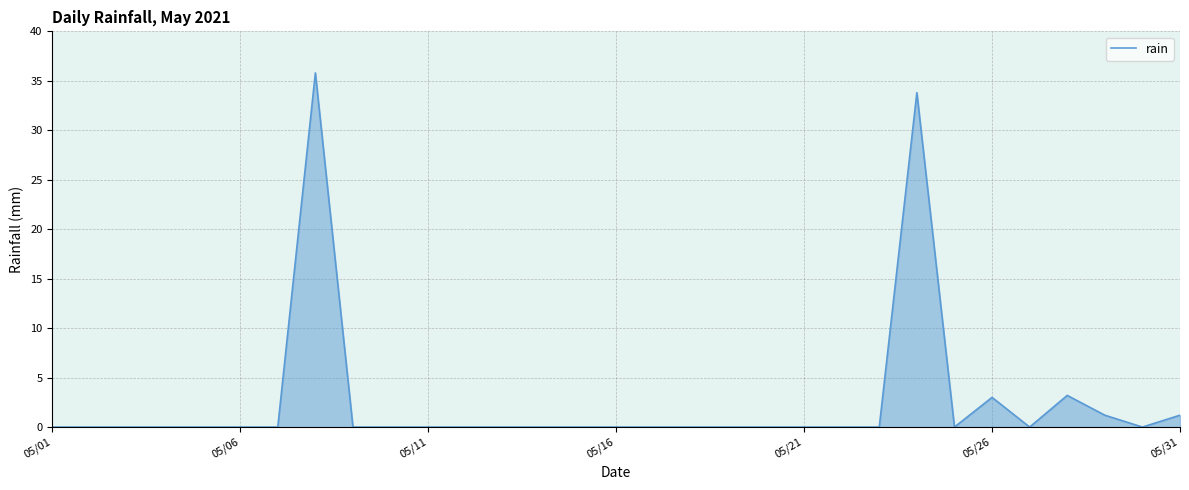

What is the sum of all values?

78.2